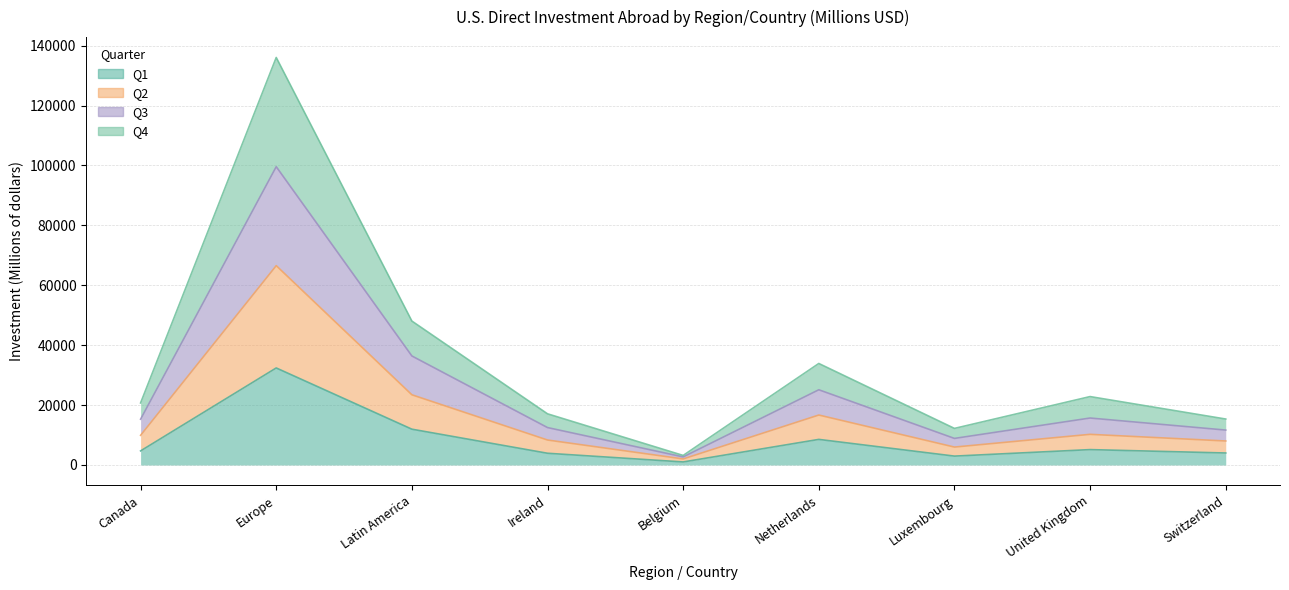

Does the chart display data point markers on the line(s)?

No